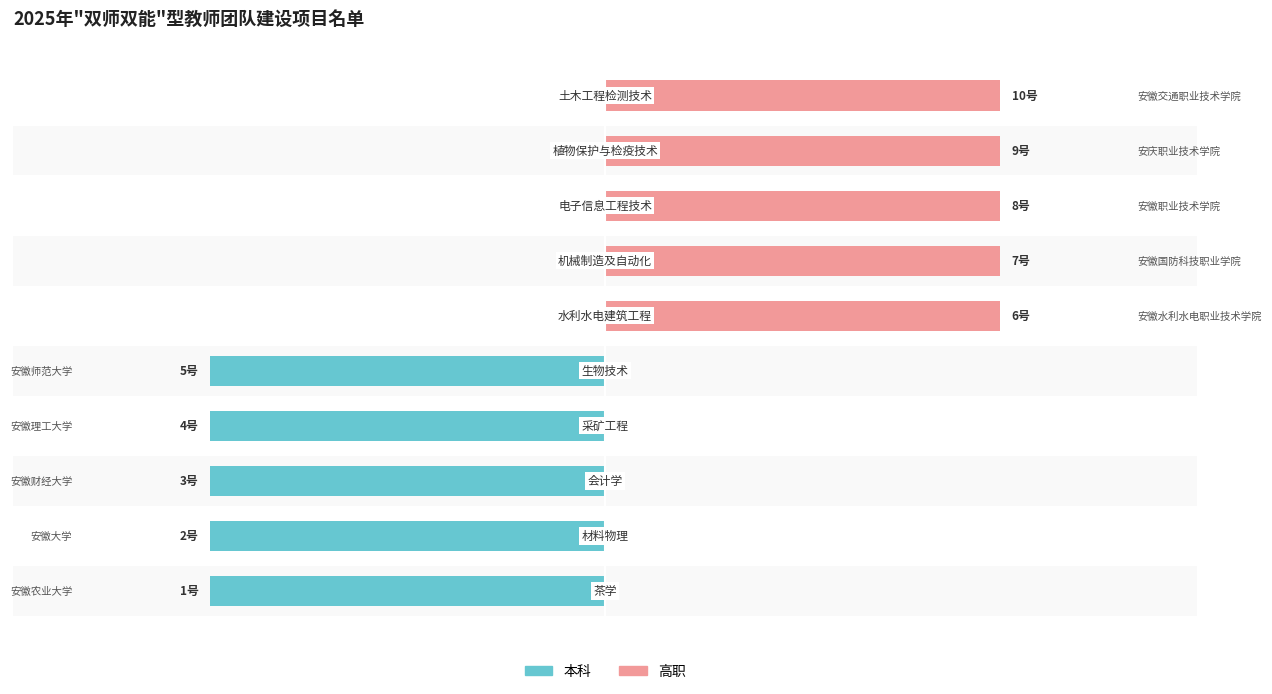

What is the average value of the 高职 series?

5